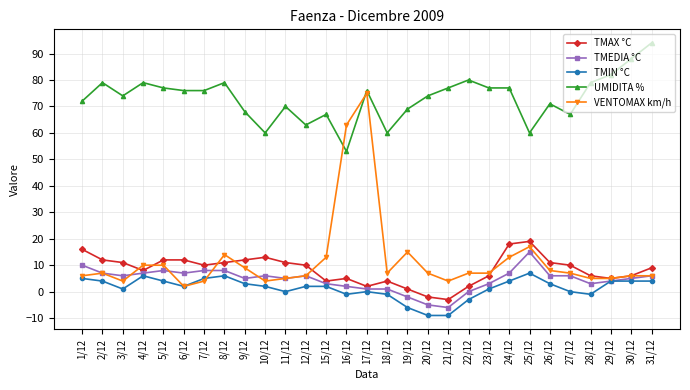

True or false: TMAX °C and TMEDIA °C cross at least once.

False